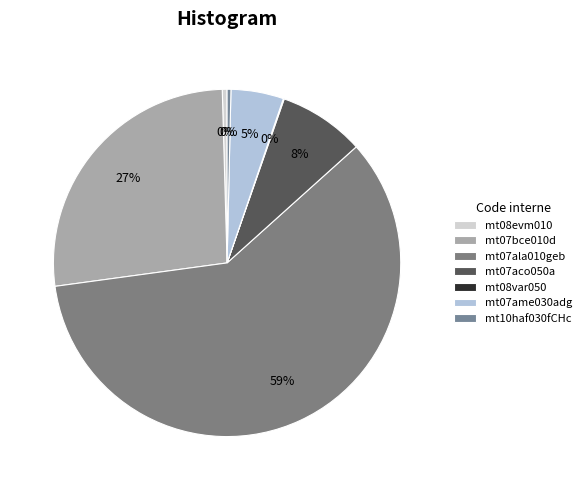

Is it true that mt08var050 is 0% of the pie?

True